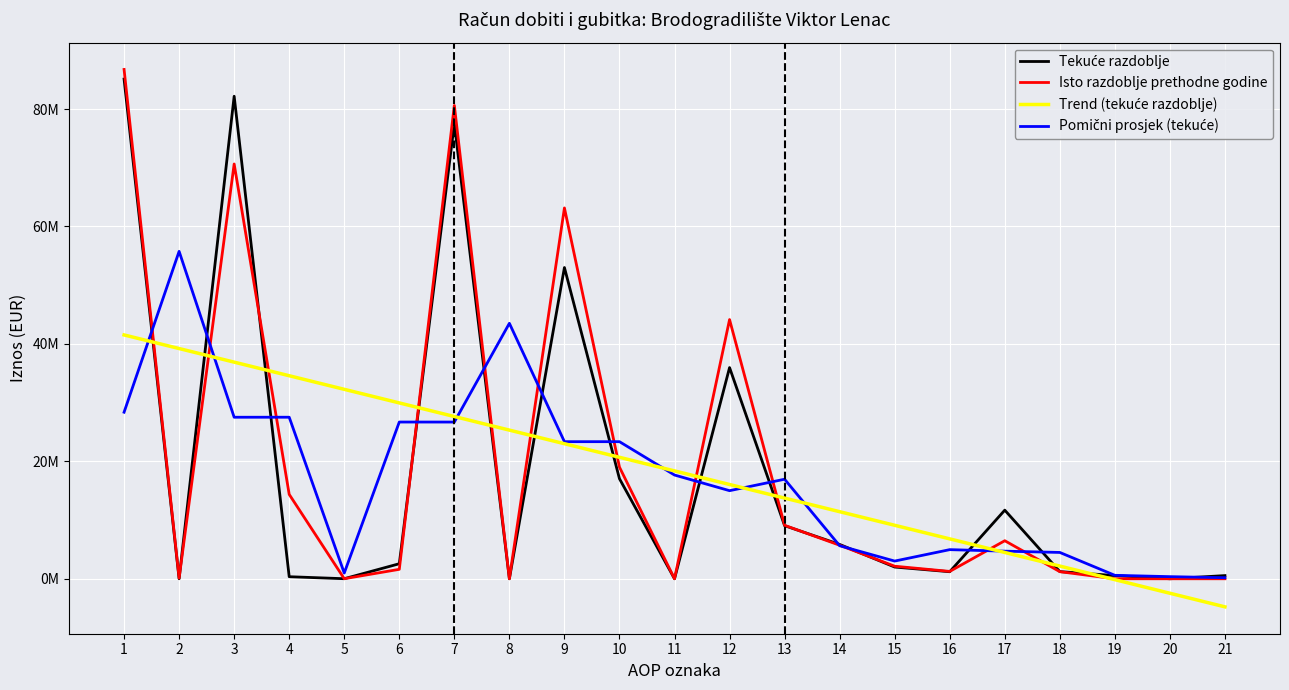

True or false: Isto razdoblje prethodne godine has a value of 176.5 at 21.

False